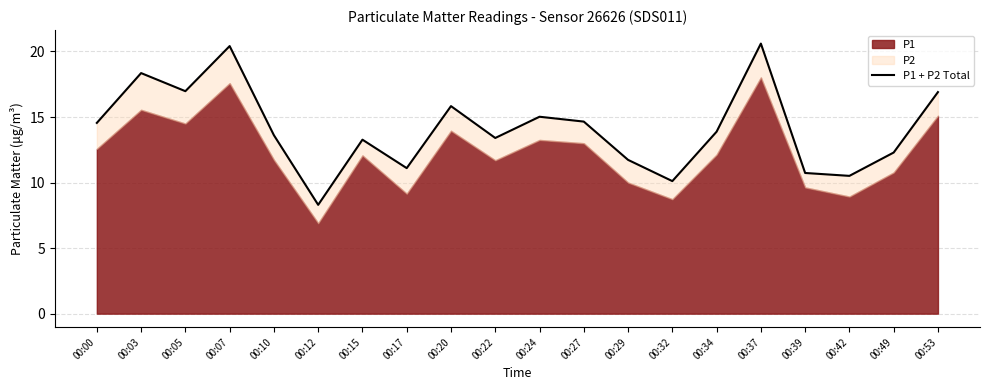

What is the difference between the maximum and minimum values?

12.3